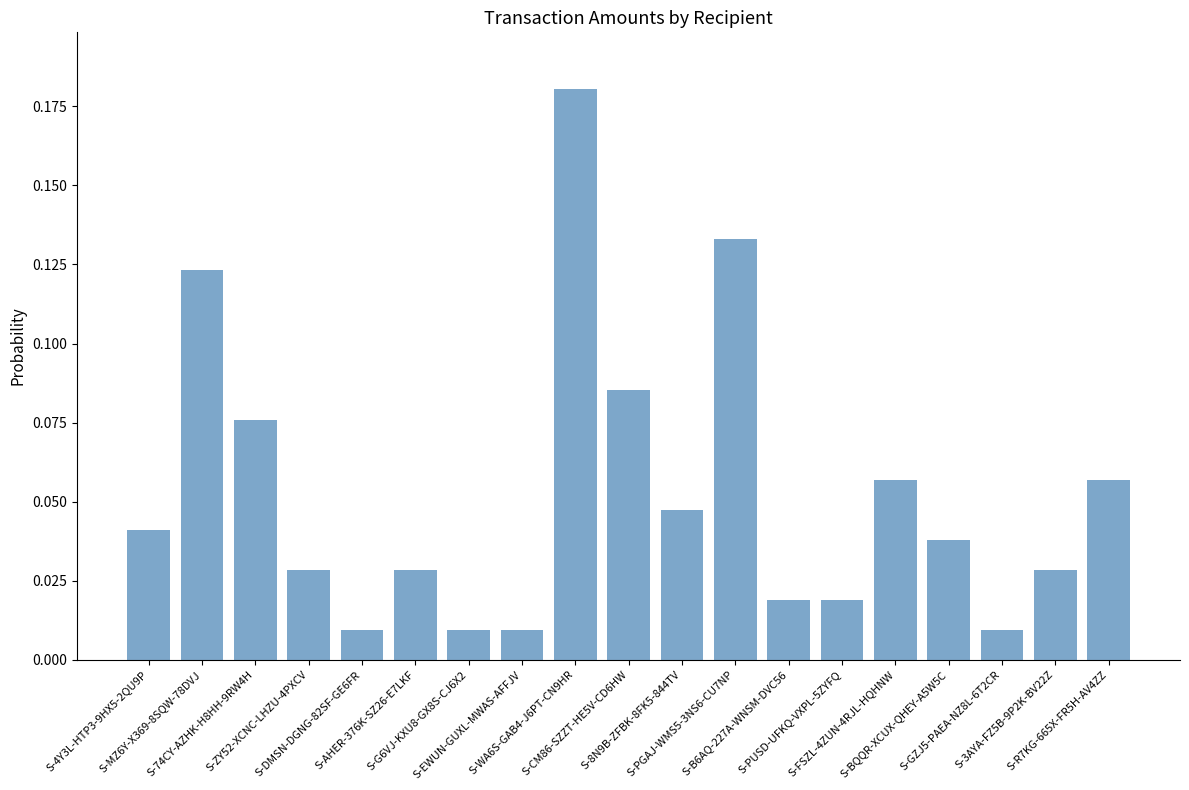

What is the label of the 12th bar from the right?

S-EWUN-GUXL-MWAS-AFFJV